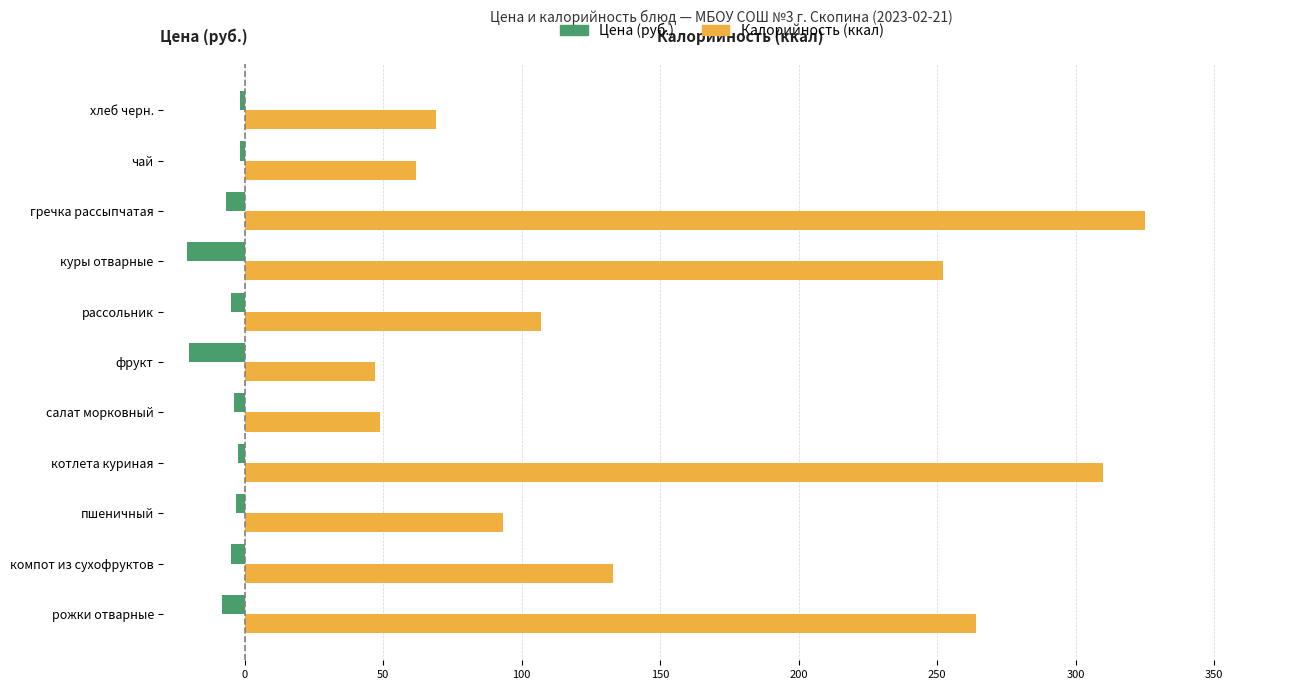

At which label is Калорийность (ккал) closest to 186?

компот из сухофруктов